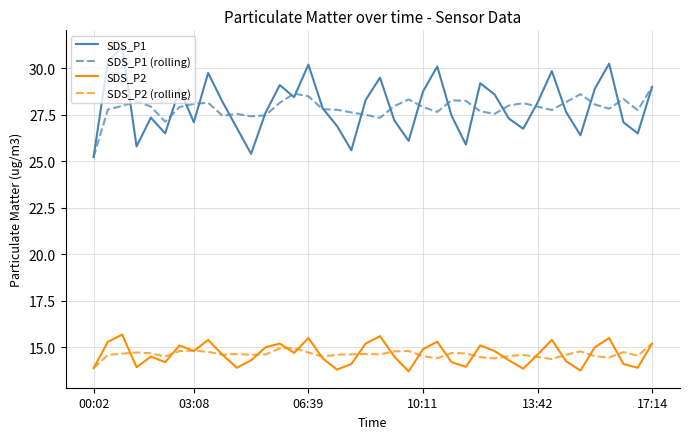

What is the maximum value shown in the chart?

31.2